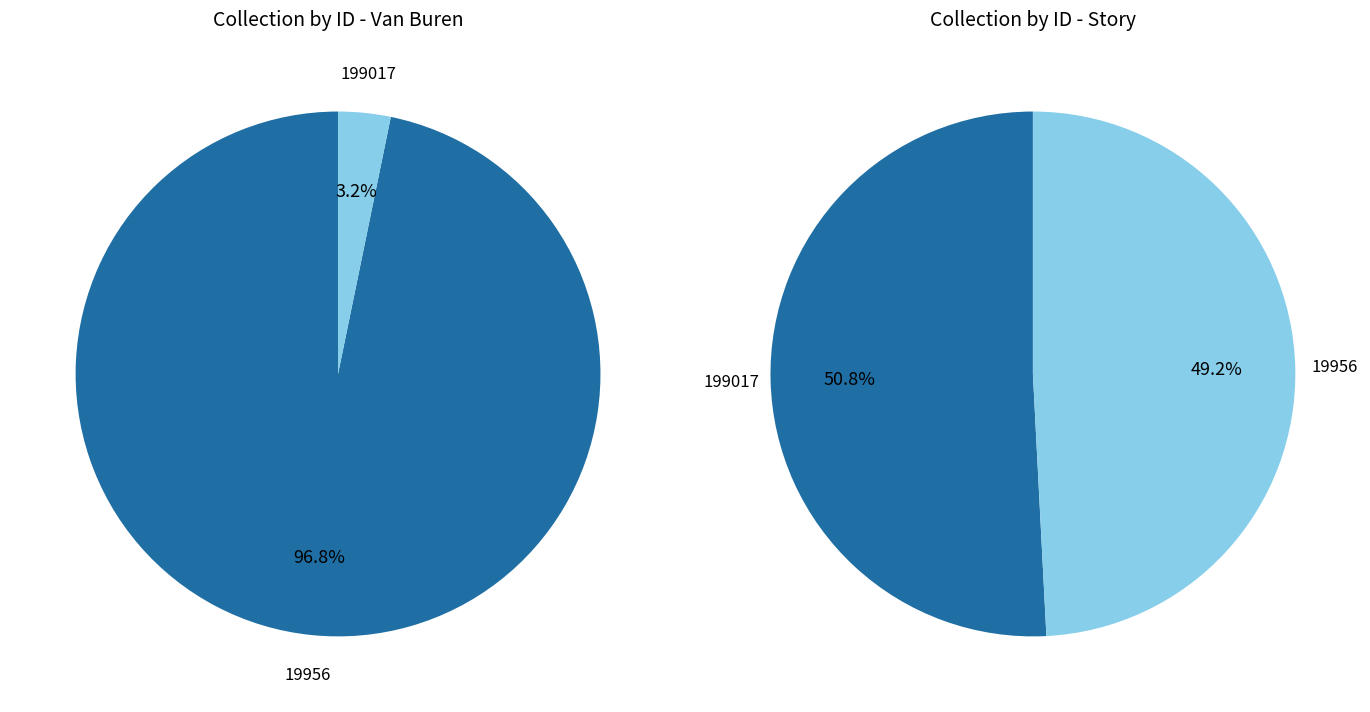

How many slices are in this pie chart?

2